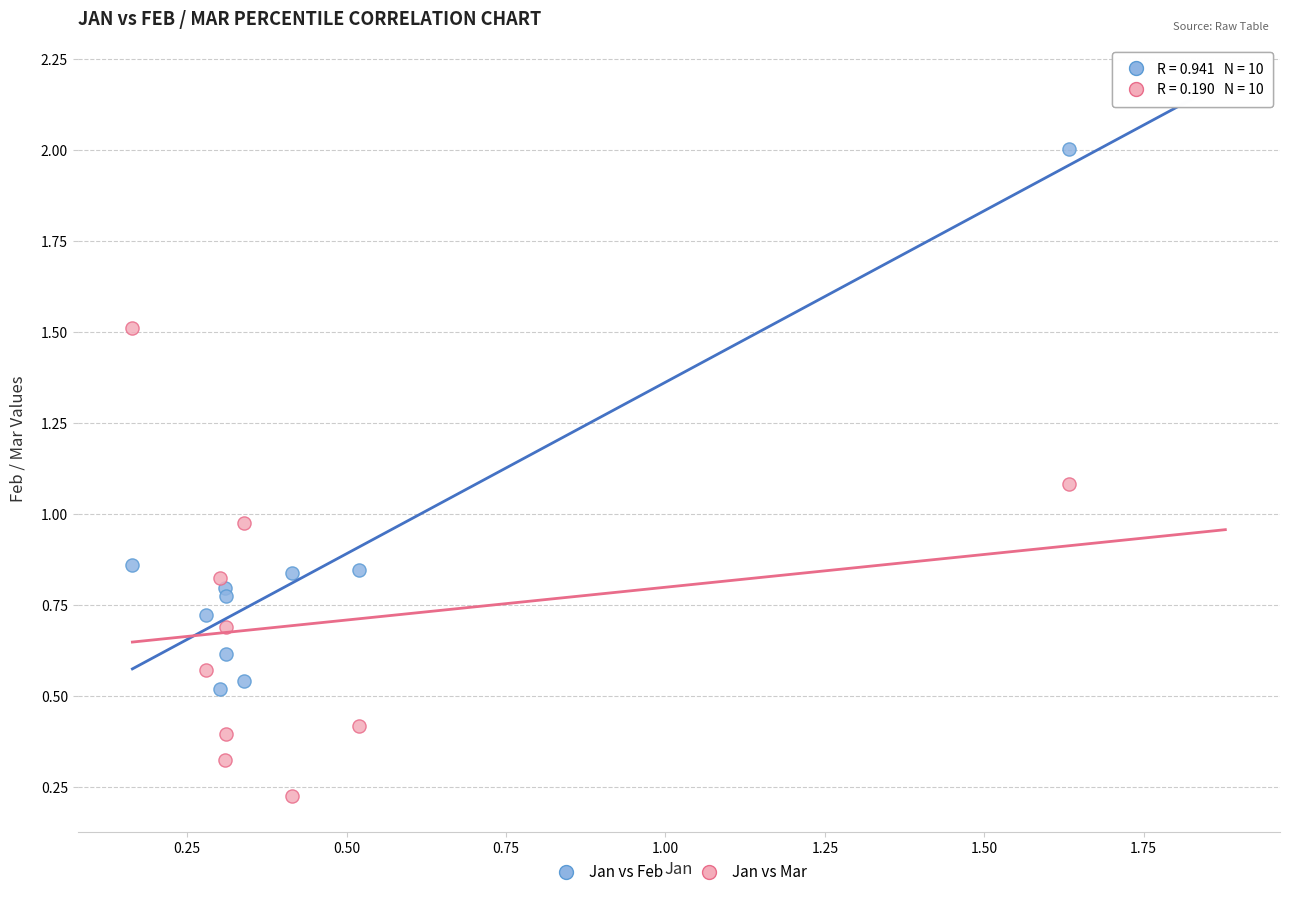

What is the X range (max minus min) for the scatter plot?

1.5